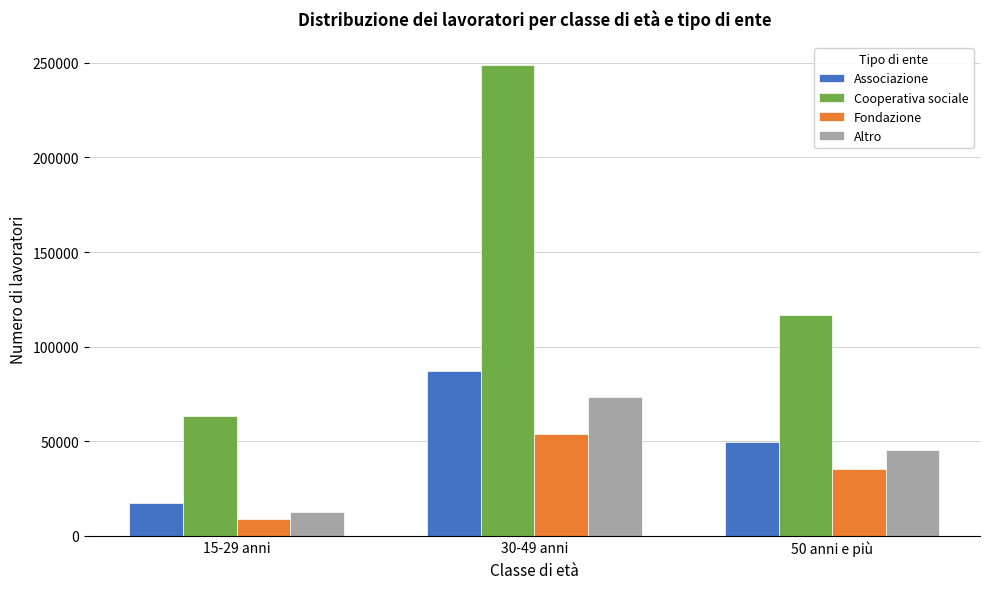

Reading left to right, list all the values displayed in this chart.

Associazione: 17448	86901	49474
Cooperativa sociale: 63117	248661	116932
Fondazione: 8733	53999	35339
Altro: 12346	73400	45367